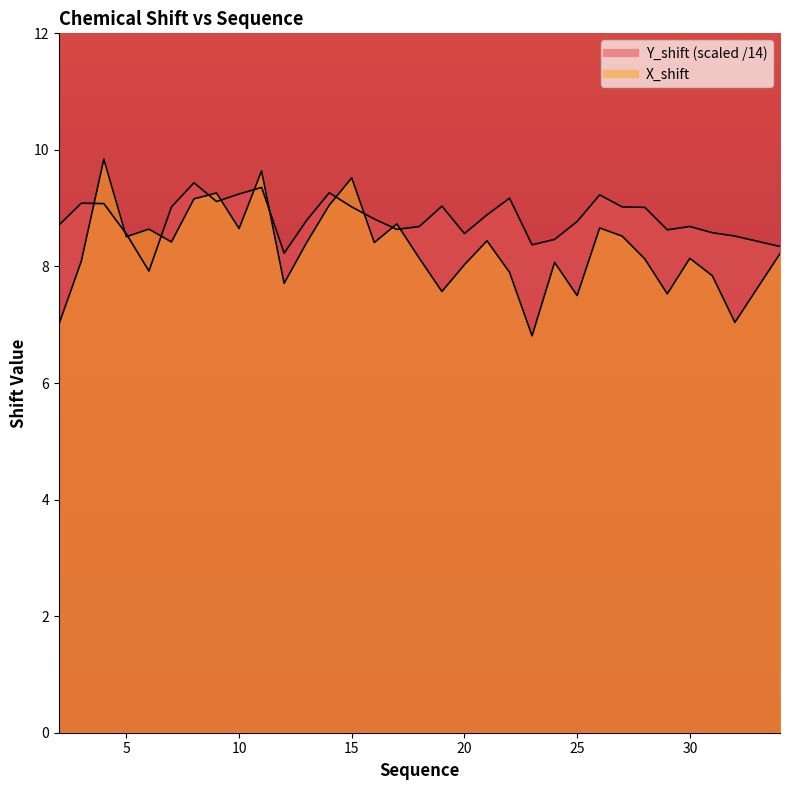

Reading left to right, transcribe all the data shown in this chart.

X_shift: 2=7.0	3=8.1	4=9.8	5=8.5	6=8.6	7=8.4	8=9.2	9=9.3	10=8.7	11=9.6	12=7.7	13=8.4	14=9.1	15=9.5	16=8.4	17=8.7	18=8.1	19=7.6	20=8.0	21=8.4	22=7.9	23=6.8	24=8.1	25=7.5	26=8.7	27=8.5	28=8.1	29=7.5	30=8.1	31=7.8	32=7.0	34=8.2
Y_shift: 2=8.7	3=9.1	4=9.1	5=8.6	6=7.9	7=9.0	8=9.4	9=9.1	10=9.2	11=9.4	12=8.2	13=8.8	14=9.3	15=9.0	16=8.8	17=8.6	18=8.7	19=9.0	20=8.6	21=8.9	22=9.2	23=8.4	24=8.5	25=8.8	26=9.2	27=9.0	28=9.0	29=8.6	30=8.7	31=8.6	32=8.5	34=8.3